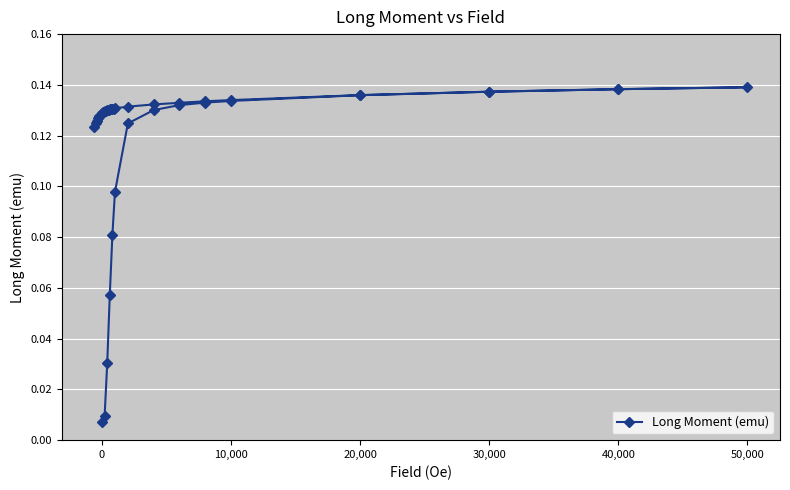

What is the difference between the second highest and minimum values?

0.1